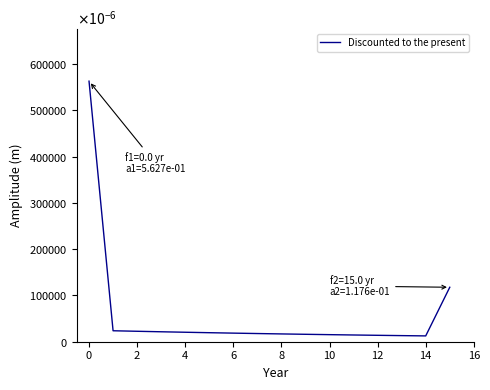

Does the chart have visible grid lines?

No